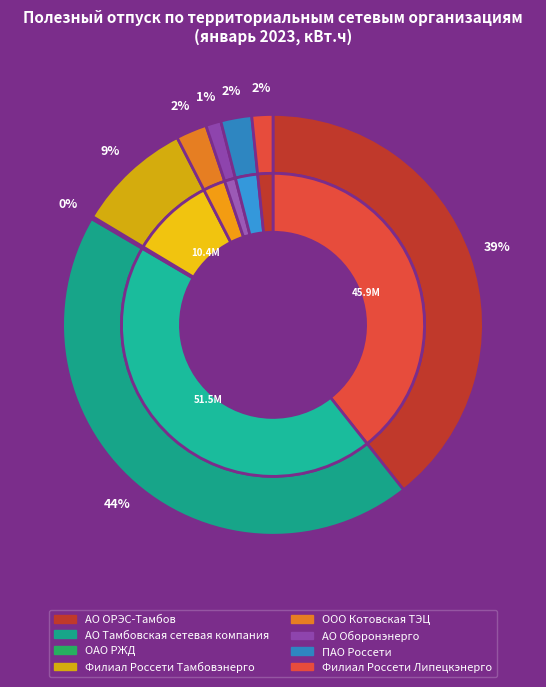

What is the change in value from ОАО РЖД to Филиал Россети Тамбовэнерго?

+10146379.6